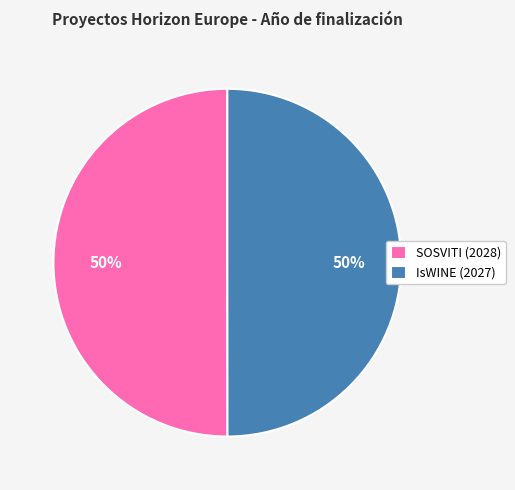

Approximately how many times larger is the value at IsWINE (2027) compared to SOSVITI (2028)?

1.0